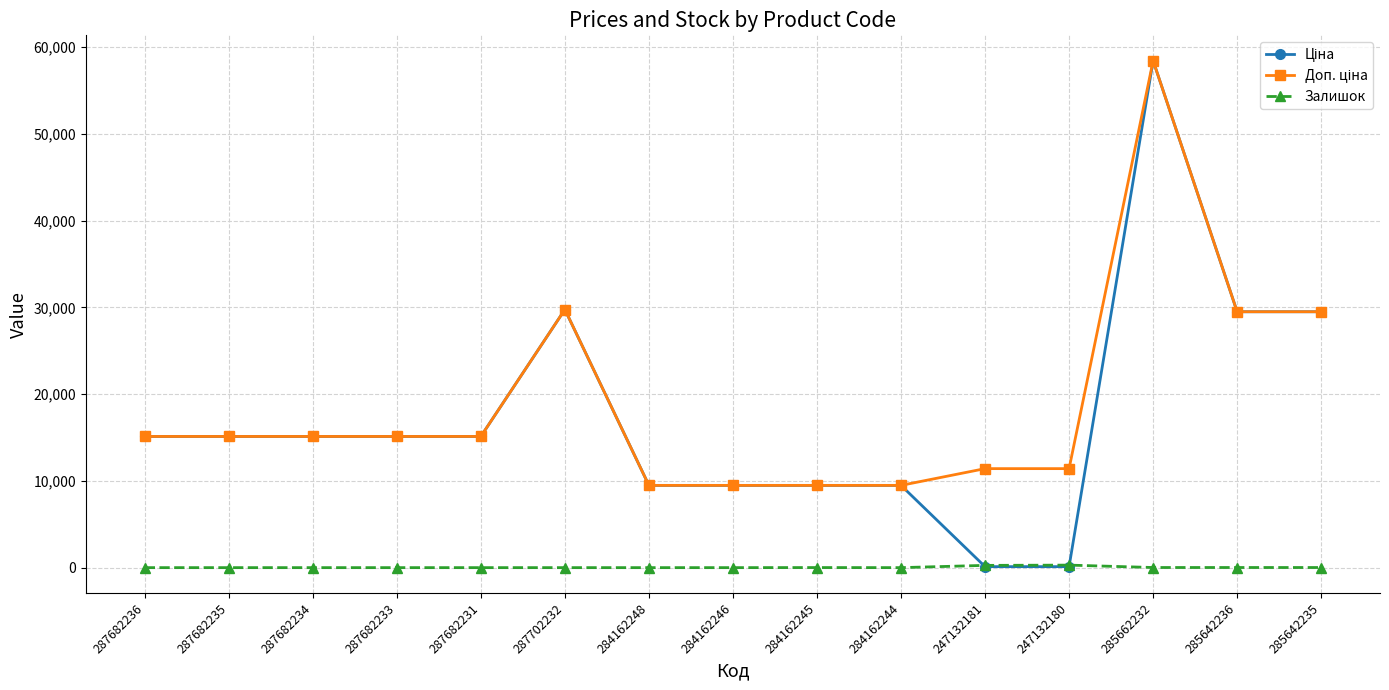

The Залишок series shows 0.0 at 284162244. True or false?

True